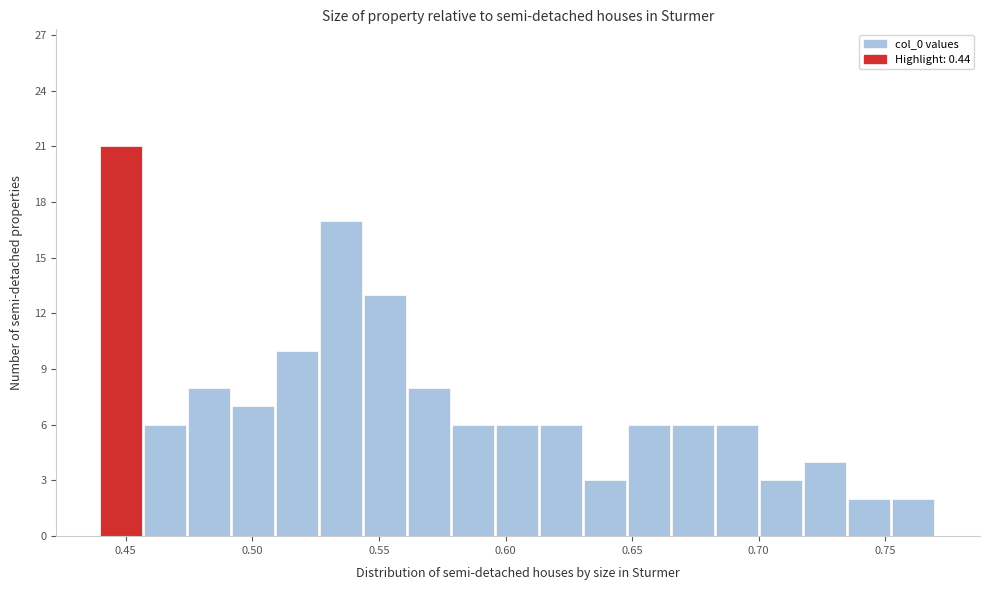

Read against the x-axis, roughly where is the centre of the tallest bar?

0.450